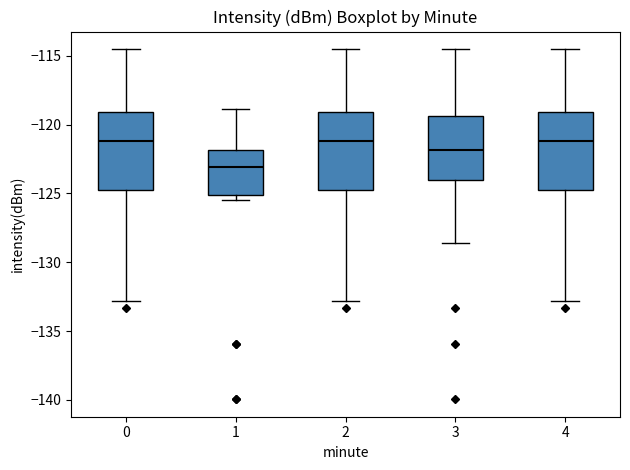

Reading left to right, read every box against the y-axis: the position of its median line, the range the box covers, and the ends of its whiskers. The values are not printed on the chart, so give them approximately, as read against the axis.

0: median -121.0, box -124.5 to -119.0, whiskers -133.0 to -114.5
1: median -123.0, box -125.0 to -122.0, whiskers -125.5 to -119.0
2: median -121.0, box -124.5 to -119.0, whiskers -133.0 to -114.5
3: median -122.0, box -124.0 to -119.5, whiskers -128.5 to -114.5
4: median -121.0, box -124.5 to -119.0, whiskers -133.0 to -114.5